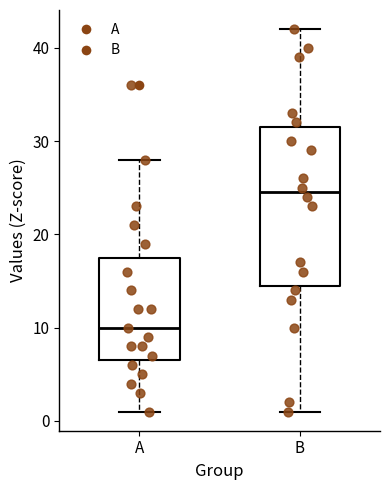

Reading left to right, transcribe this box plot: for each box, give where its median line is, the range the box spans, and where its two whiskers end, as read against the y-axis. The values are not printed on the chart, so give them approximately, as read against the axis.

A: median 10, box 7 to 18, whiskers 1 to 28
B: median 25, box 15 to 32, whiskers 1 to 42